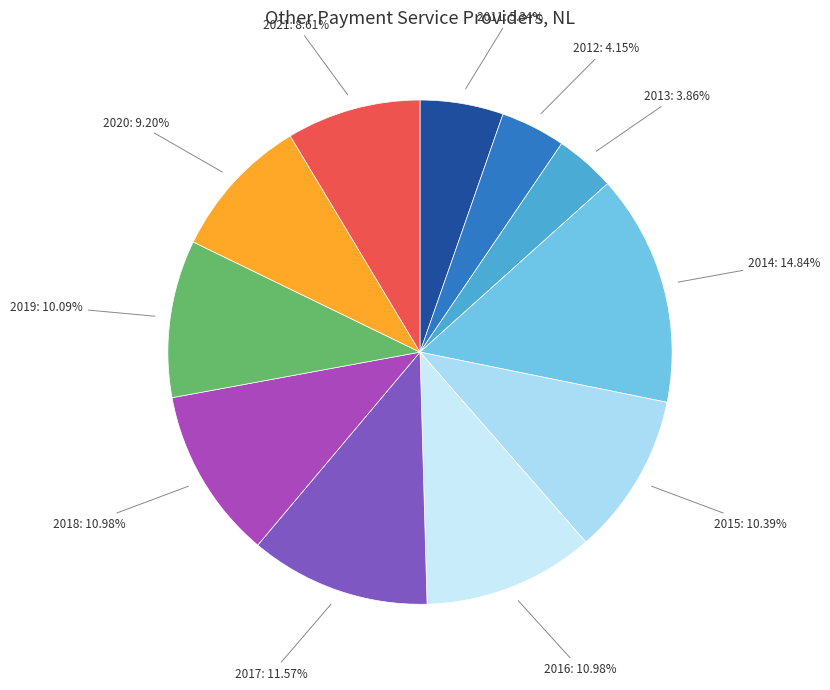

Which has a higher value, 2014: 14.84% or 2011: 5.34%?

2014: 14.84%